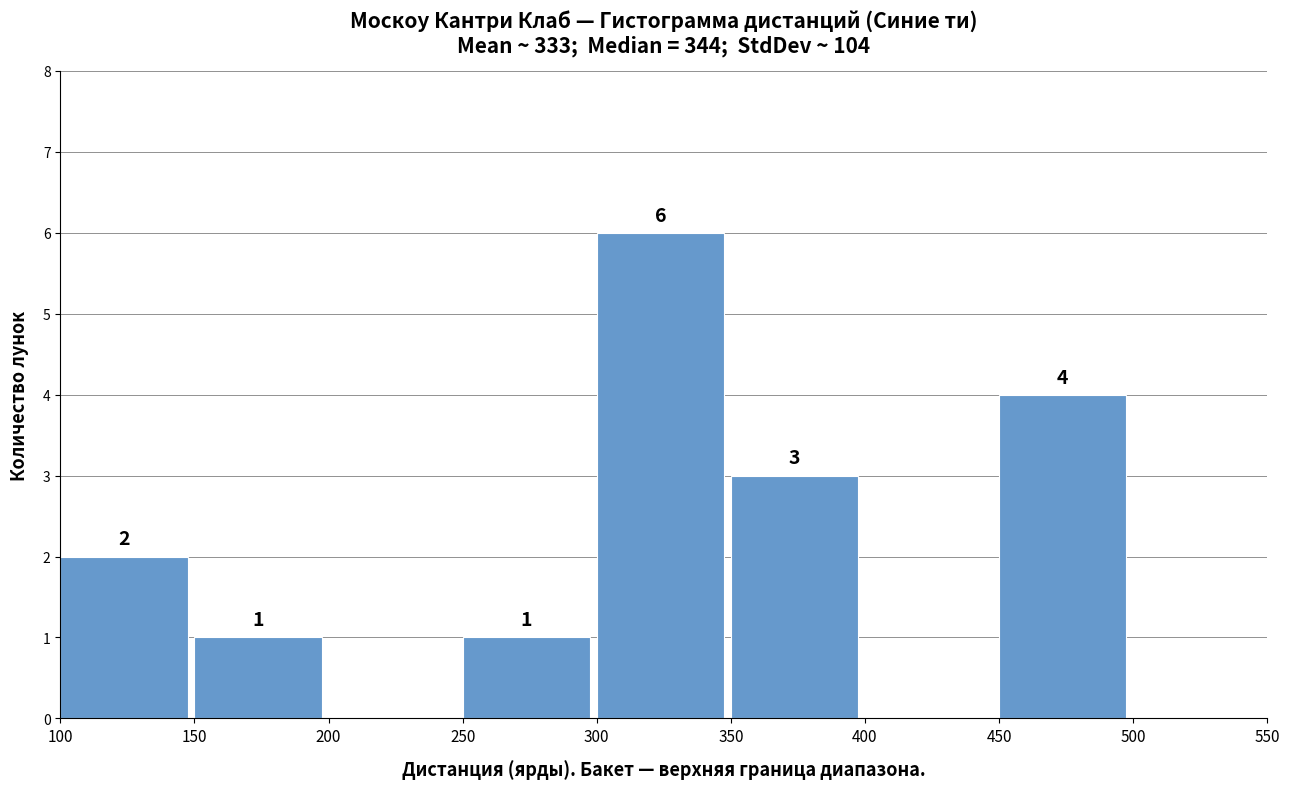

Which range on the x-axis has the tallest bar?

300 to 350